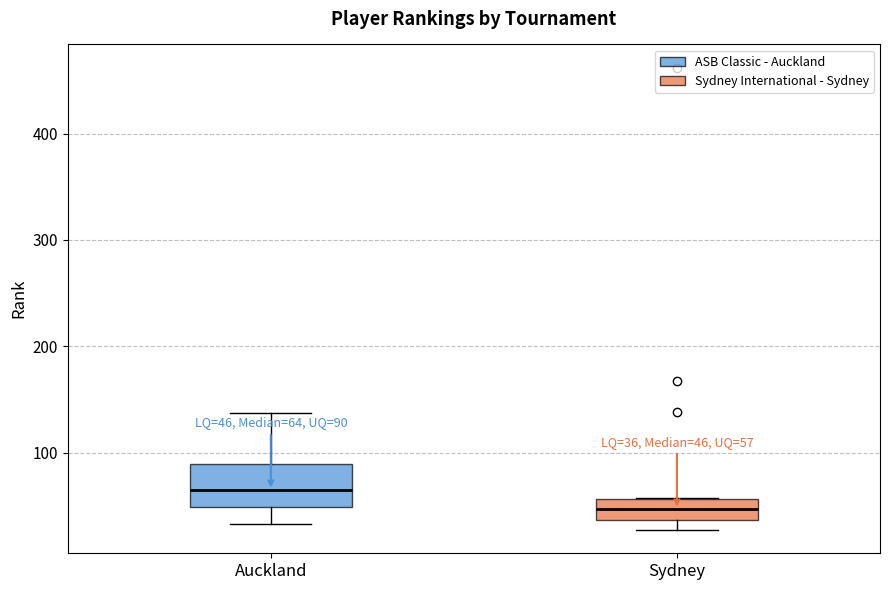

Which box has the lowest median line?

Sydney